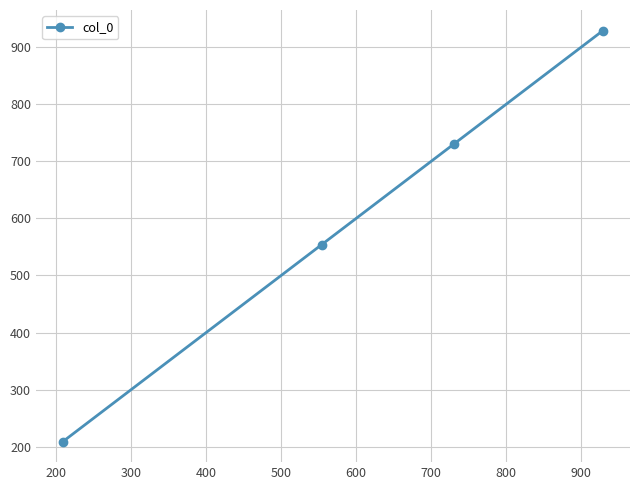

How many values are below 730?

2